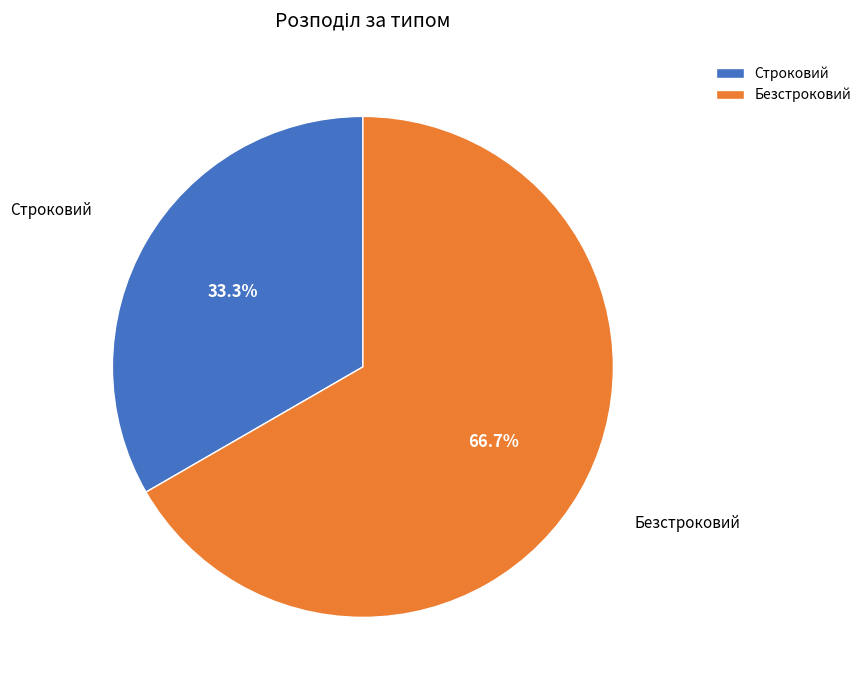

To the nearest percent, what is the difference between the largest and smallest slice percentages?

33%